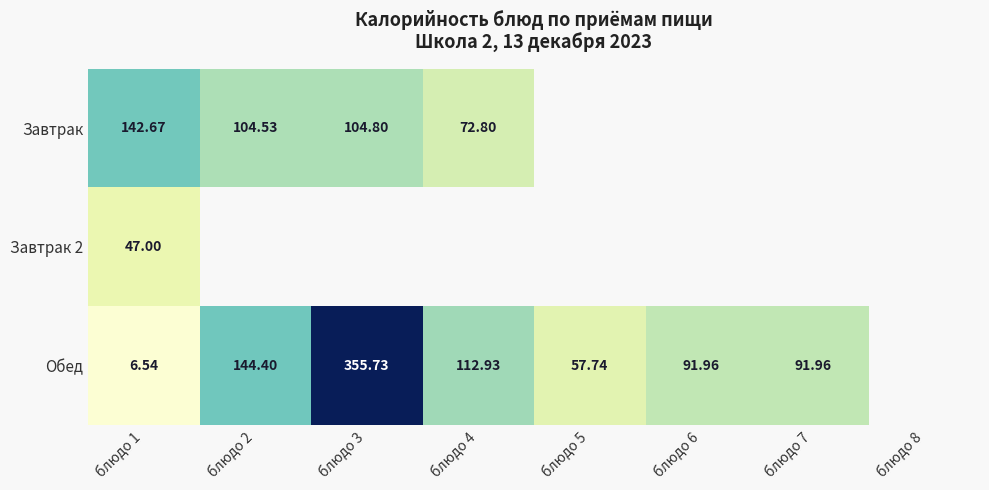

At how many categories does at least one series exceed 148?

1